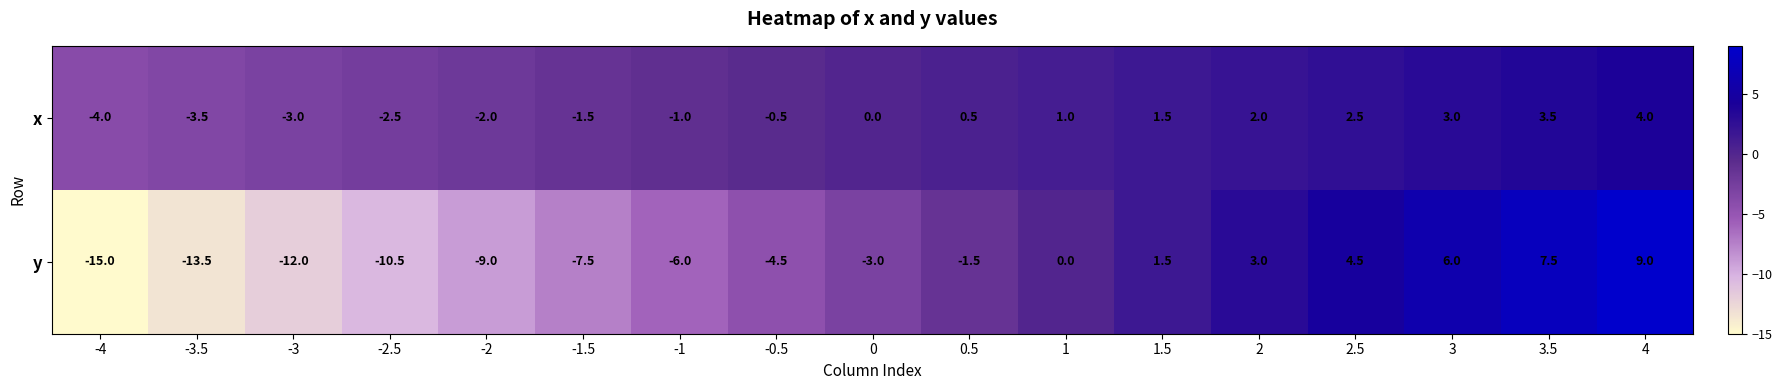

What is the difference between the maximum and minimum values in the x series?

8.0